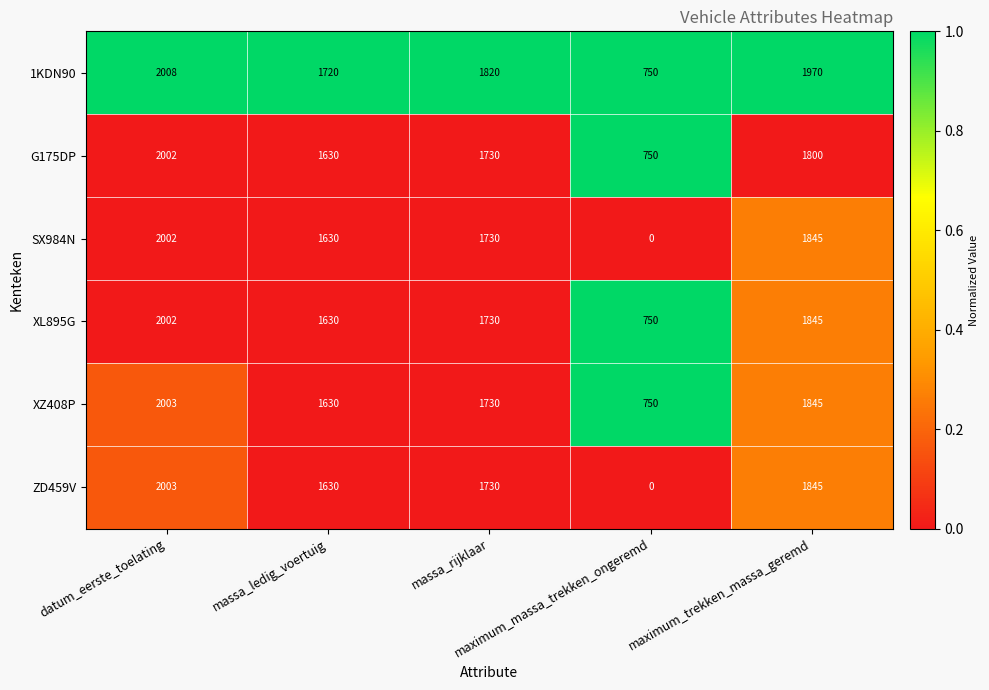

At how many categories does at least one series exceed 1033?

4